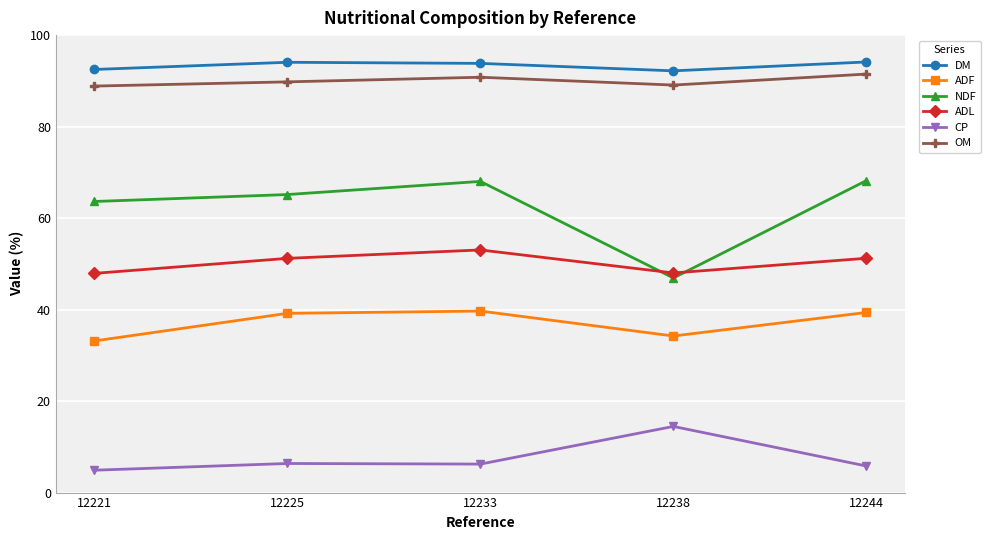

What is the total value across all series at 12238?

324.9